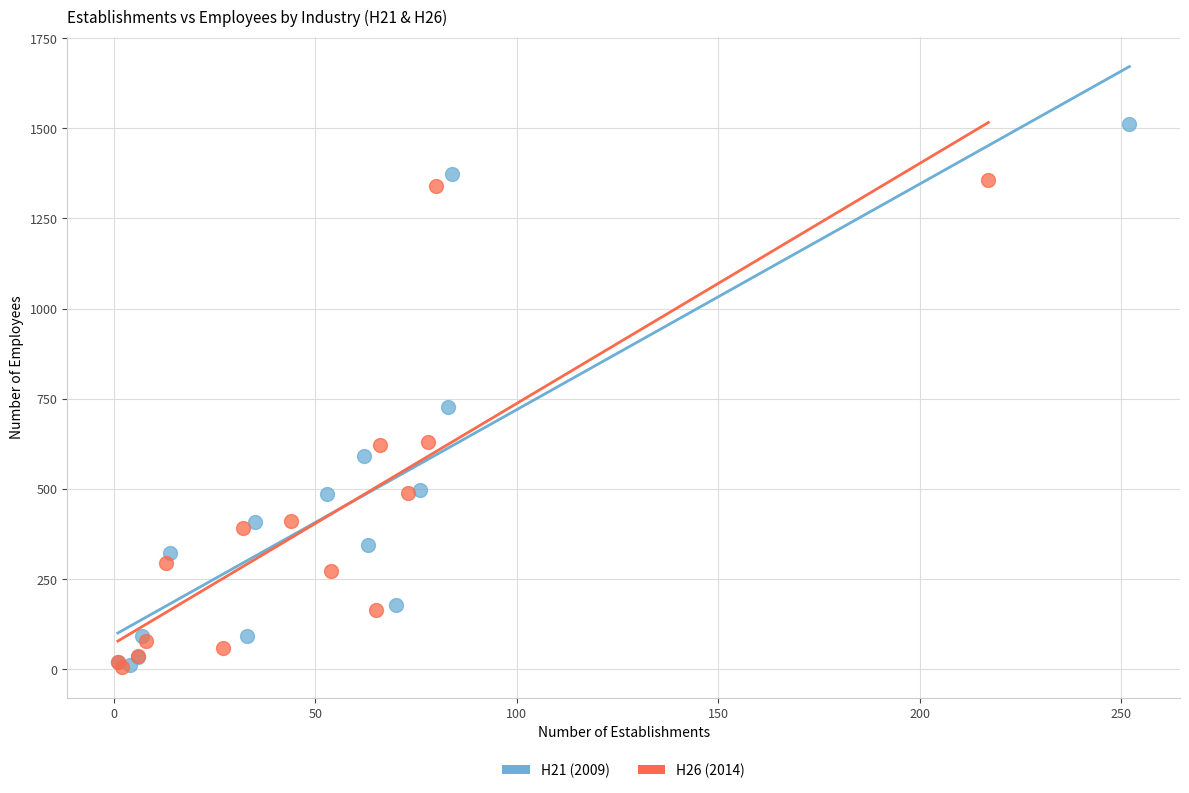

Which series has the widest spread of Y values?

H21 (2009)